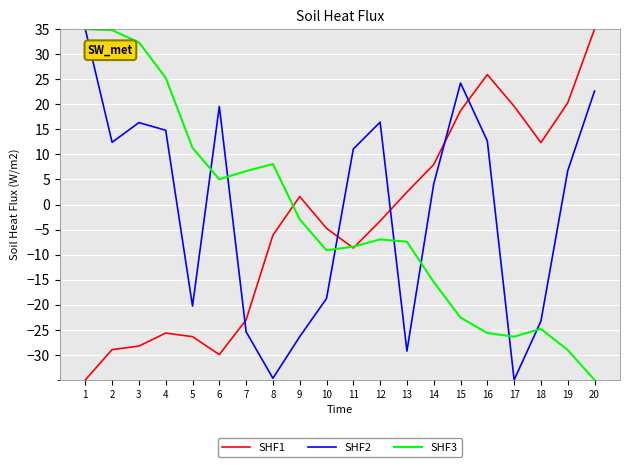

What is the spread (max minus min) of values at 20?

70.0